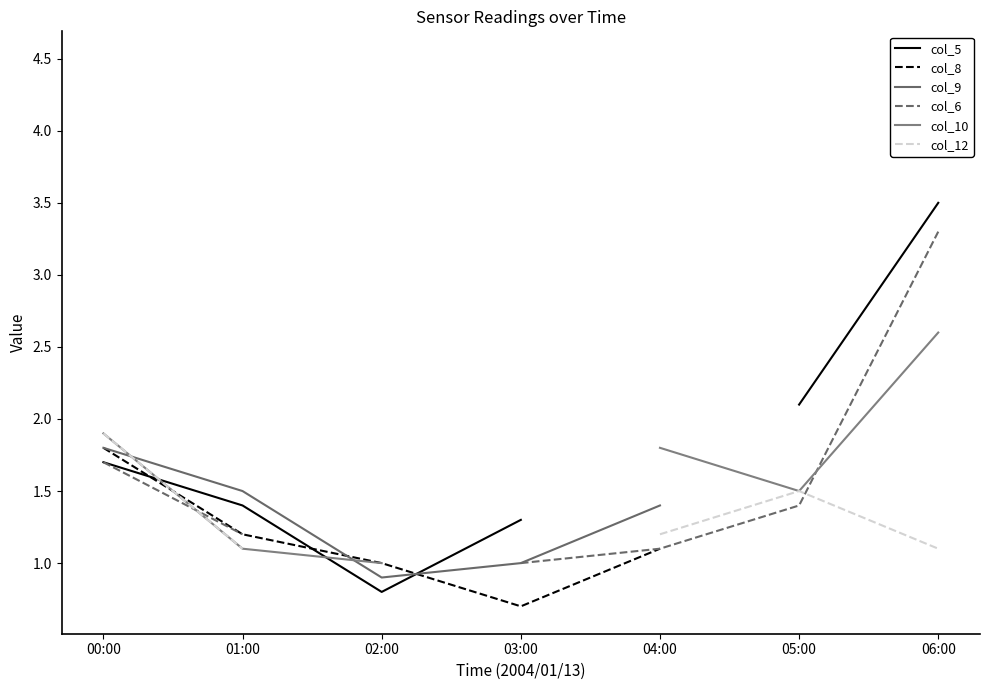

How many data points does each series have?

7